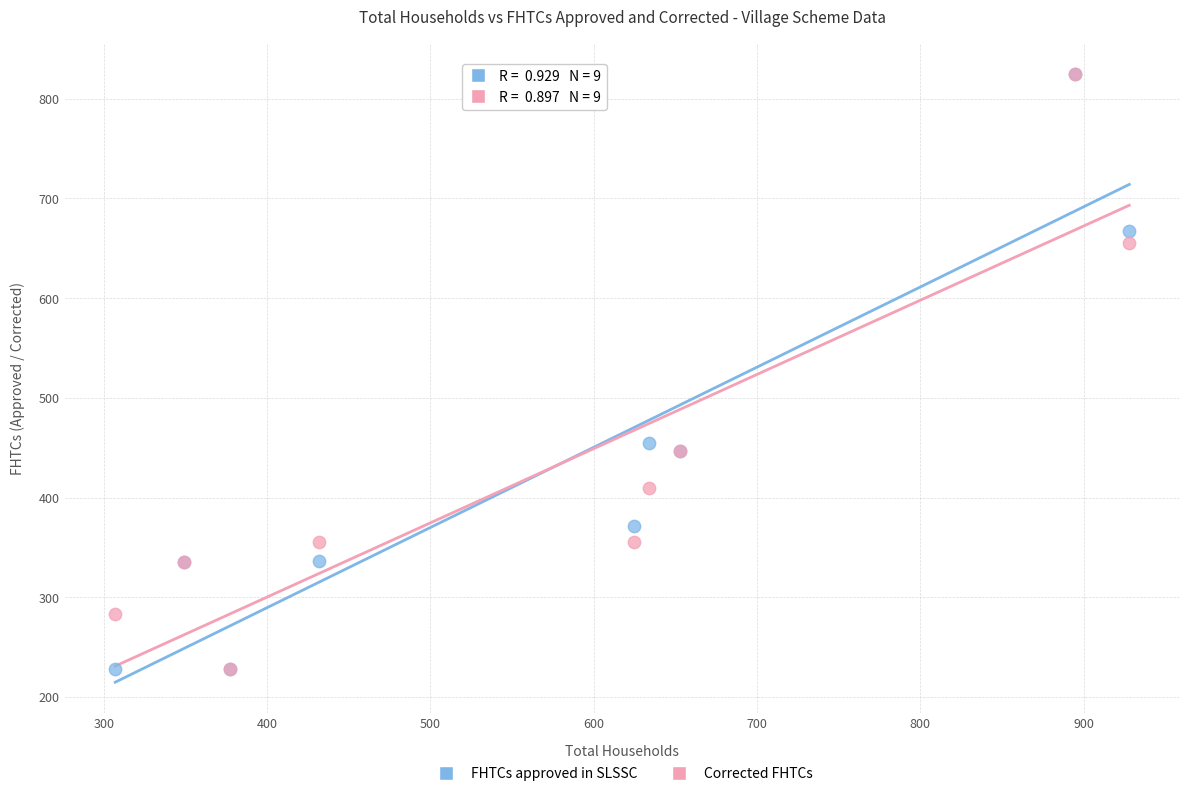

In the Corrected FHTCs series, what Y value is closest to 526?

447